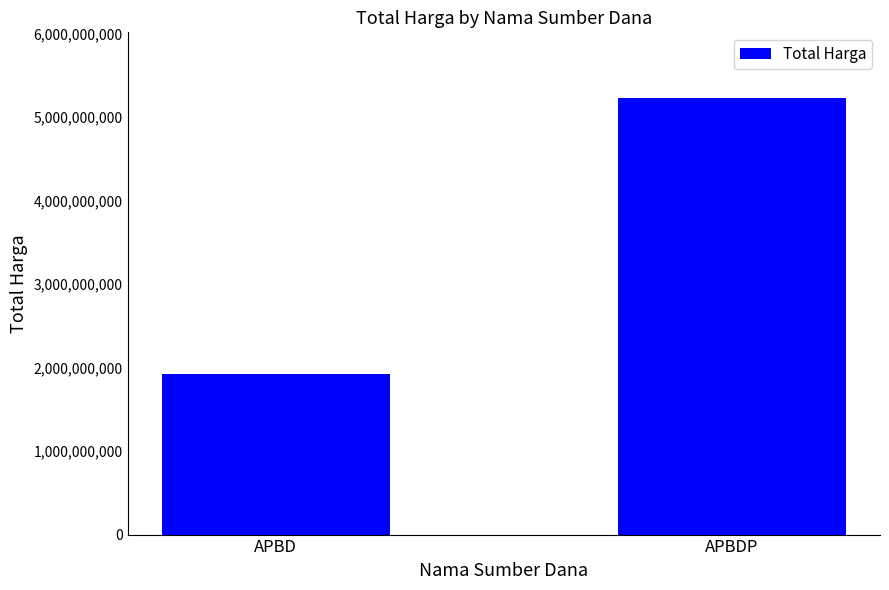

What is the difference between the values at APBD and APBDP?

3305966795